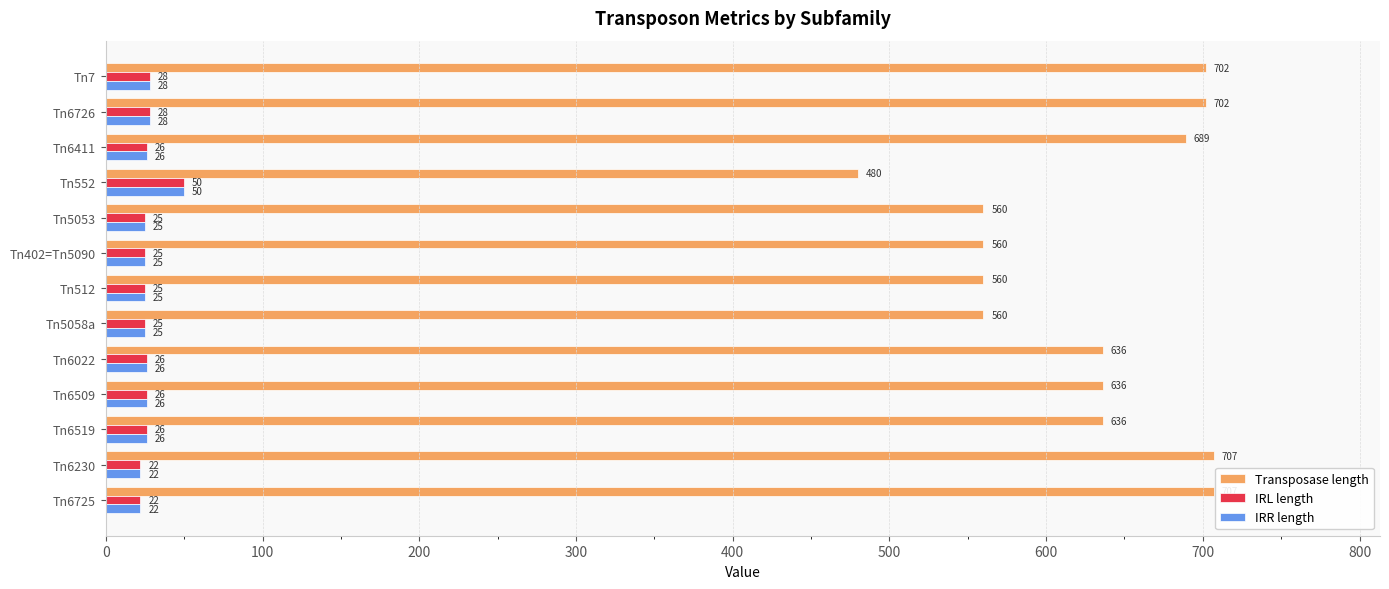

The IRR length series shows 25 at Tn512. True or false?

True